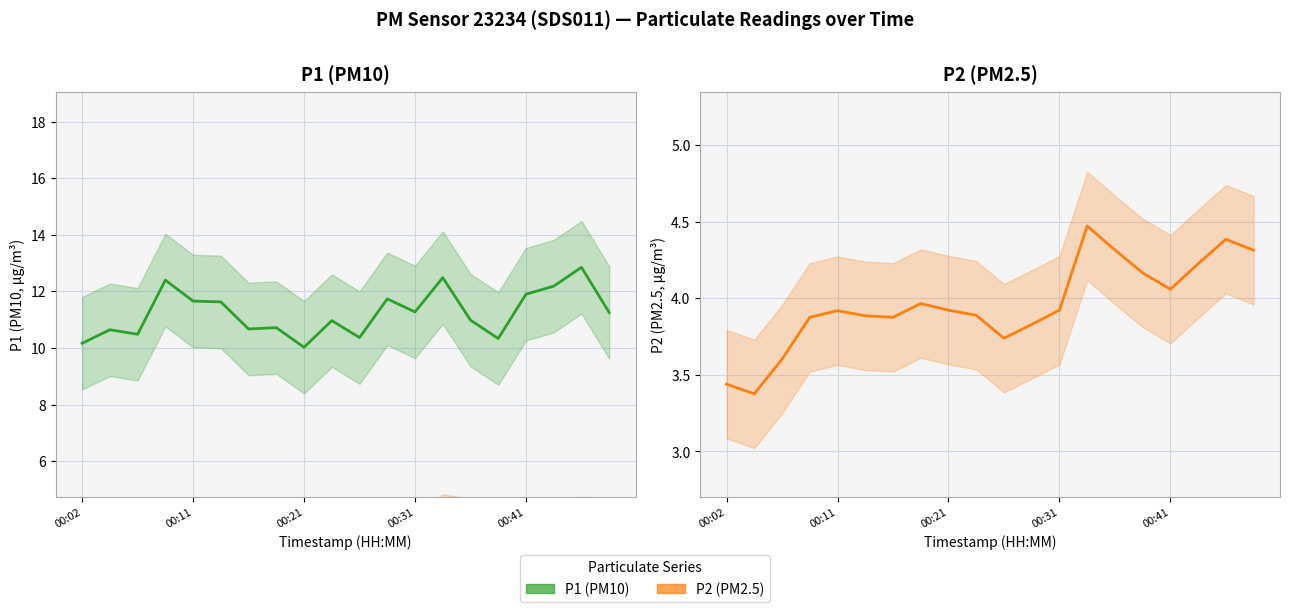

How many data points in P1 (PM10) are above 11?

10